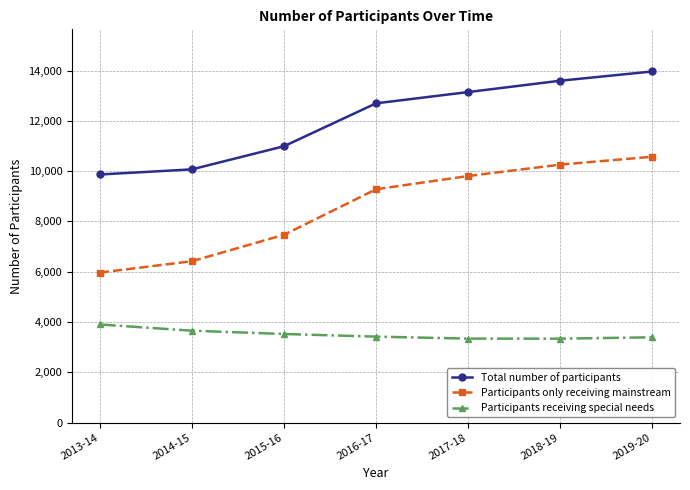

What is the smallest value displayed?

3337